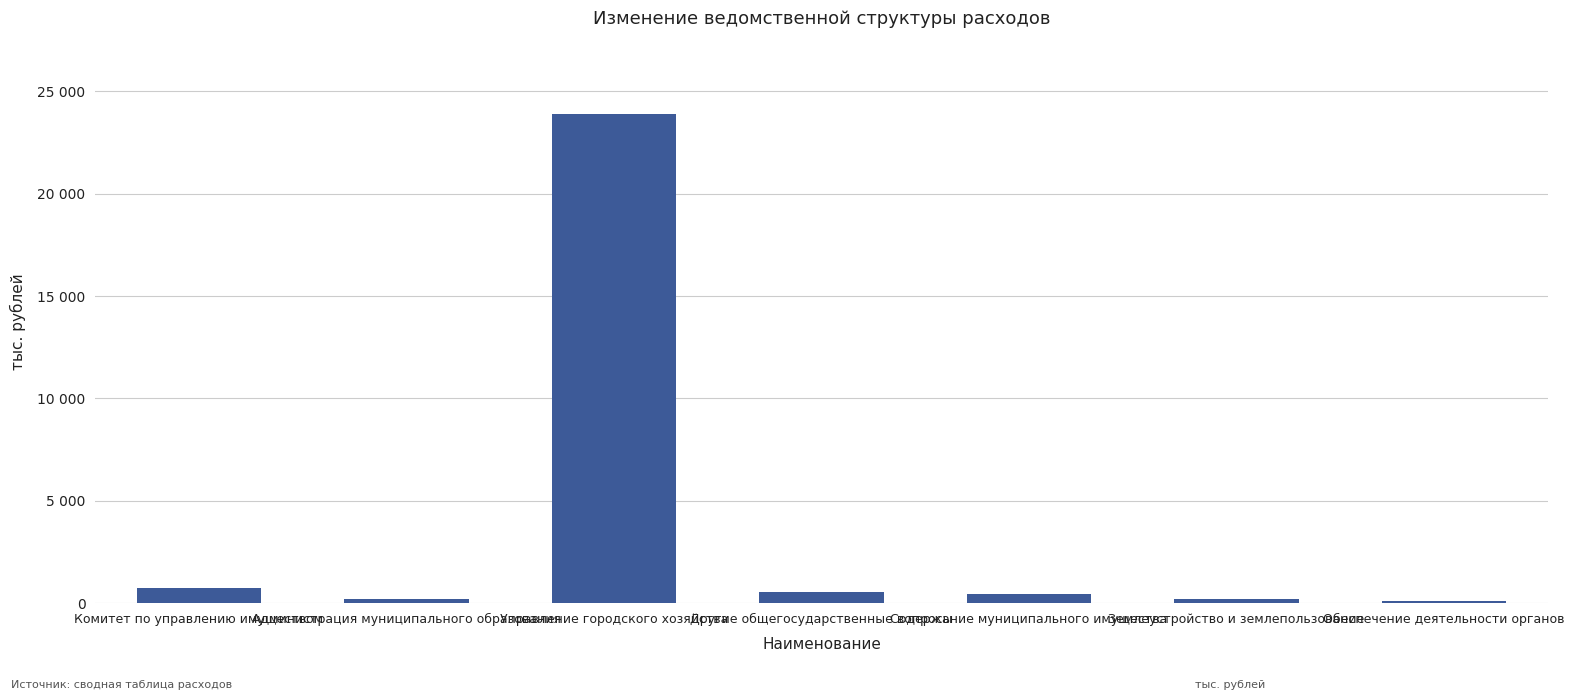

What is the minimum value shown in the chart?

85.7